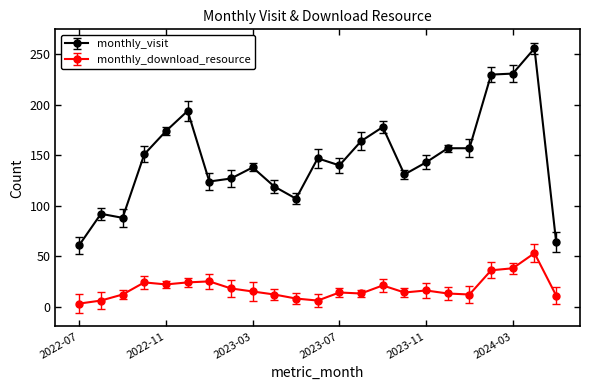

Which series has the largest range (max minus min)?

monthly_visit